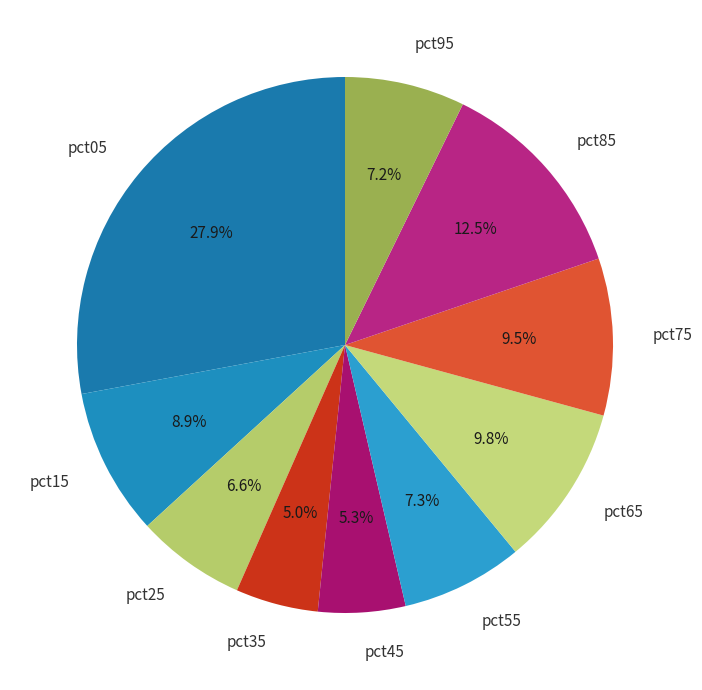

What is the largest slice in the pie chart?

pct05